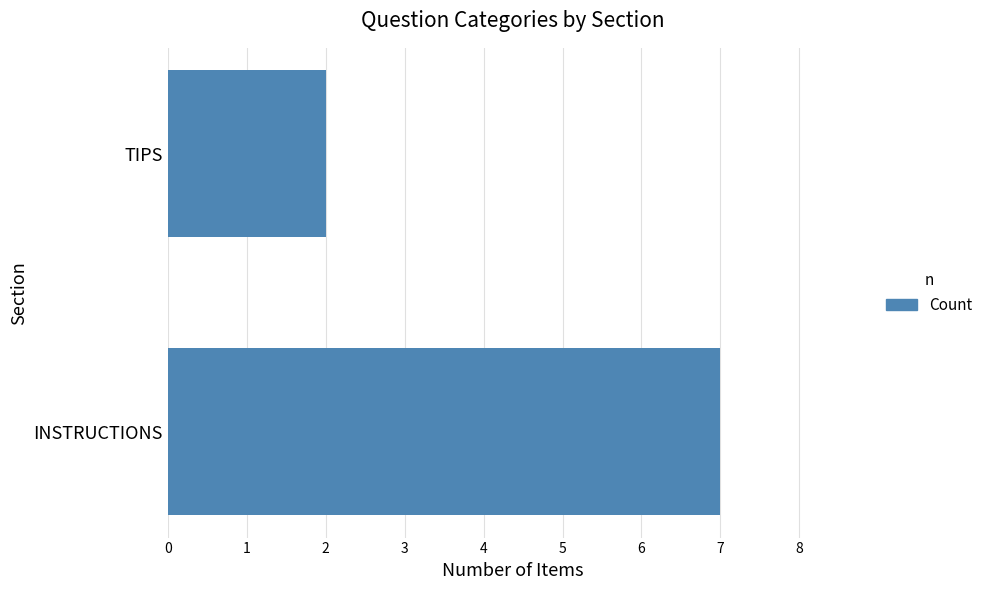

Rank the categories by value from highest to lowest.

INSTRUCTIONS, TIPS